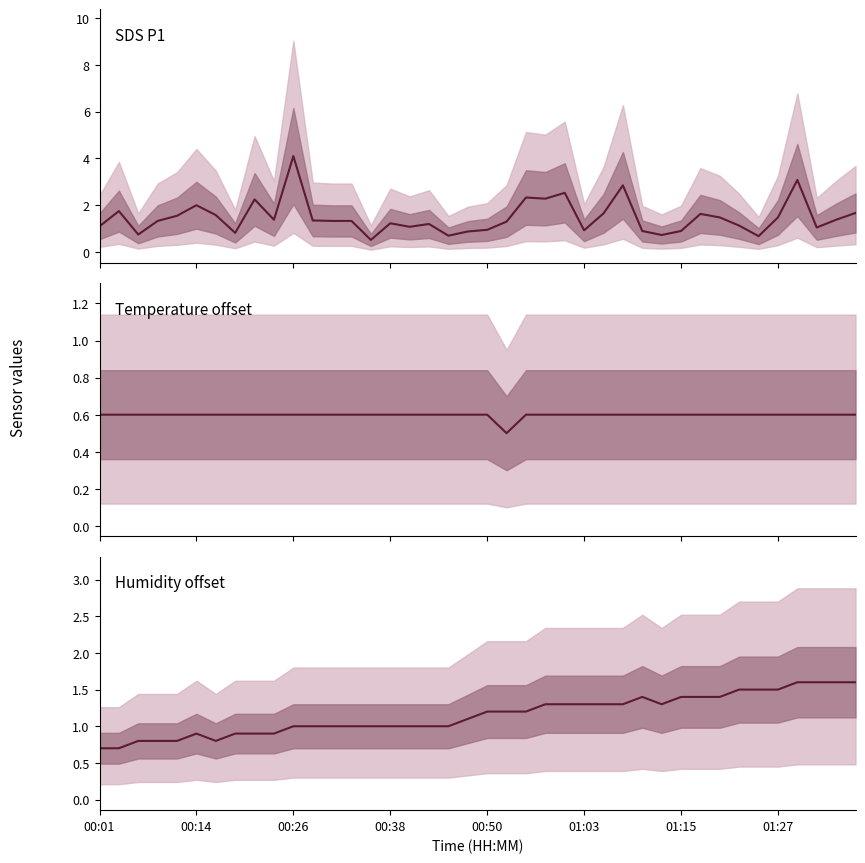

The value of Humidity offset at 01:03 is 0.3. True or false?

False